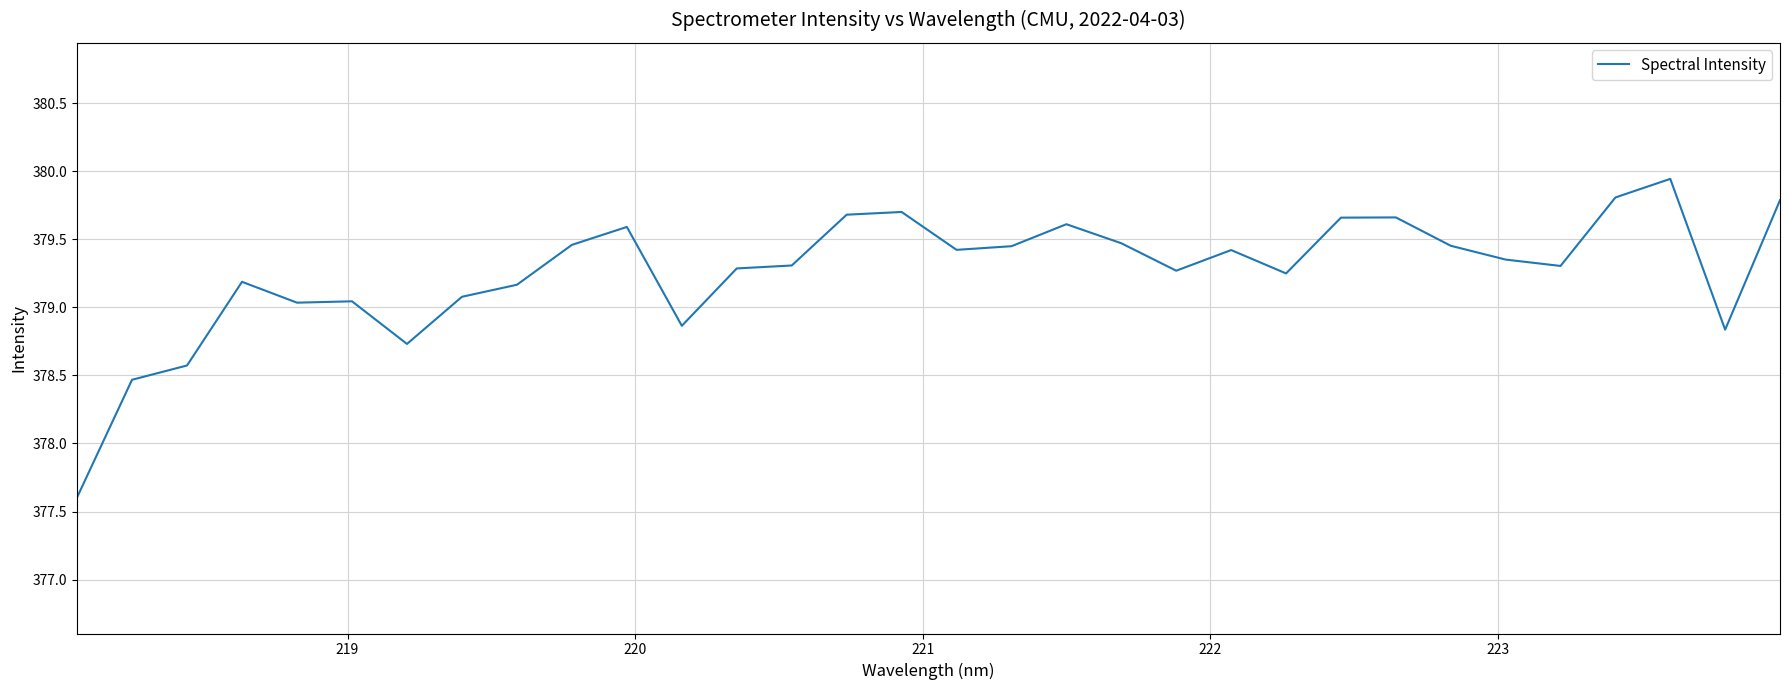

What is the difference between the maximum and minimum values?

2.3